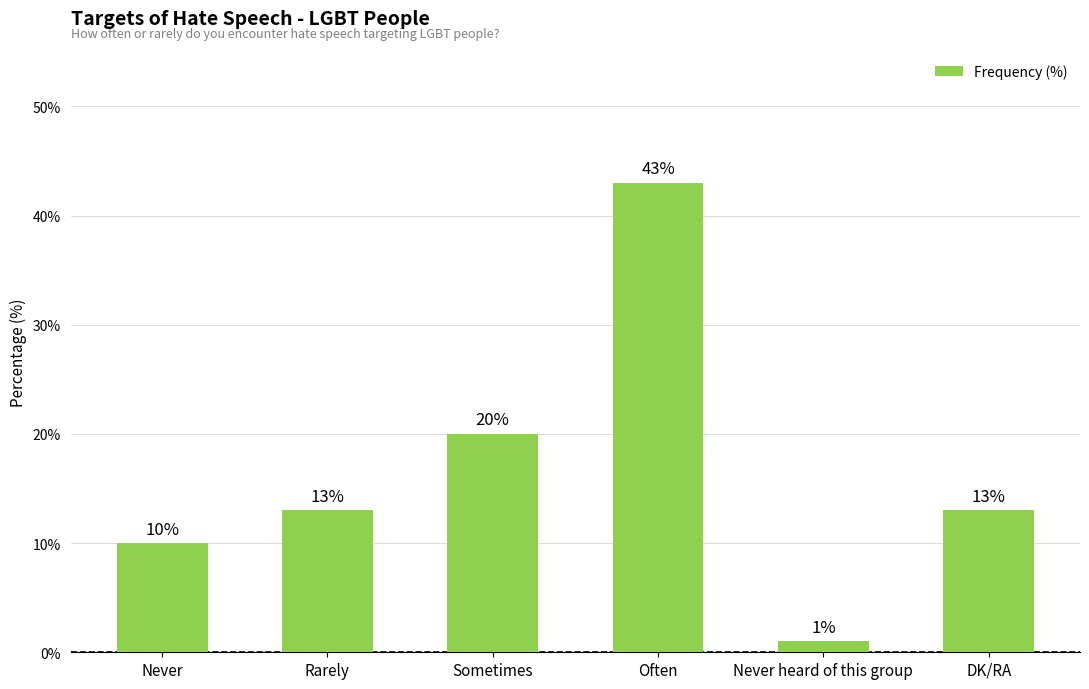

What is the approximate value at Never heard of this group?

1